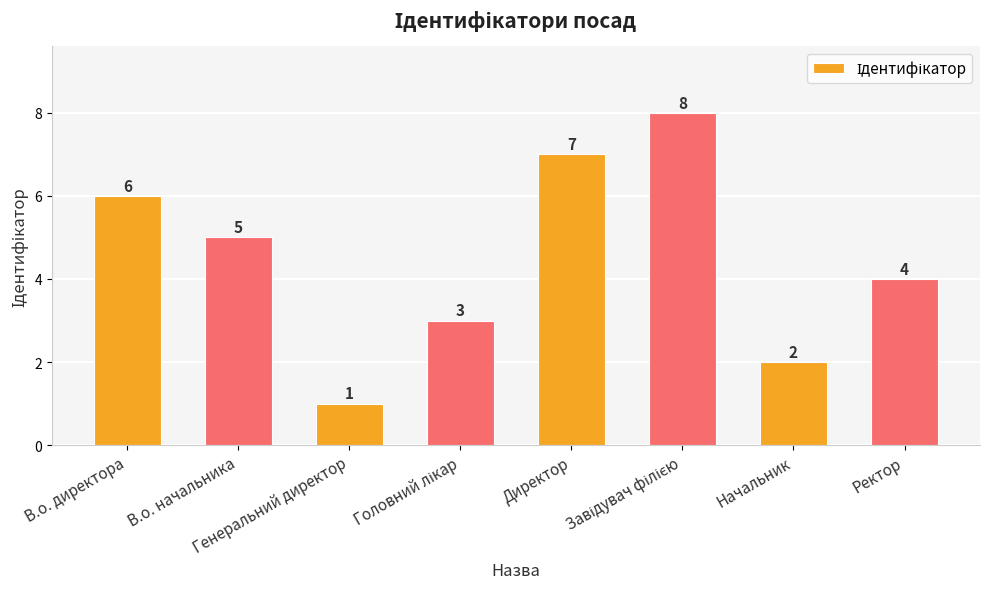

Does the chart contain any negative values?

No